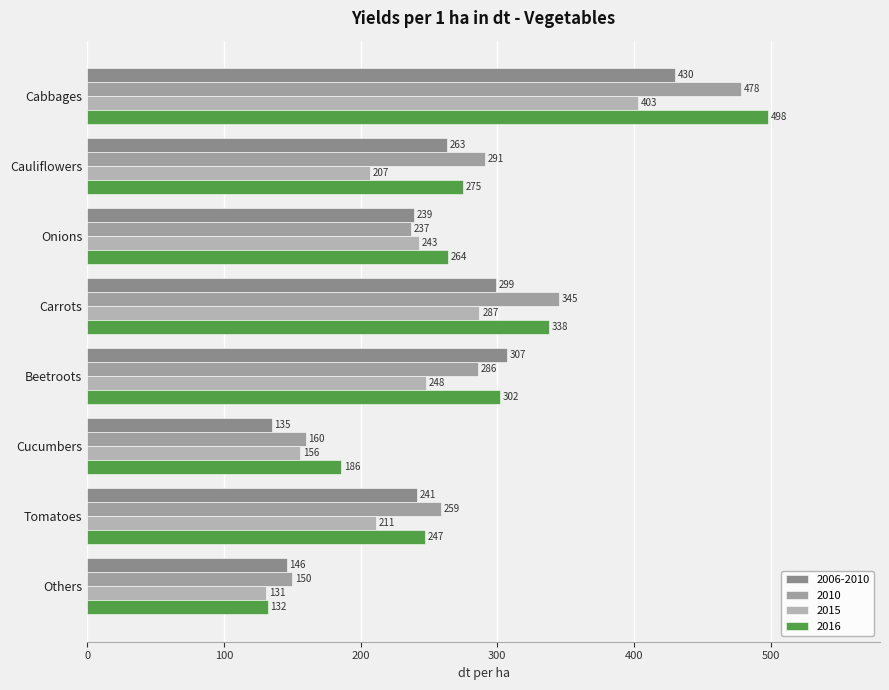

Count the number of categories in the chart.

8